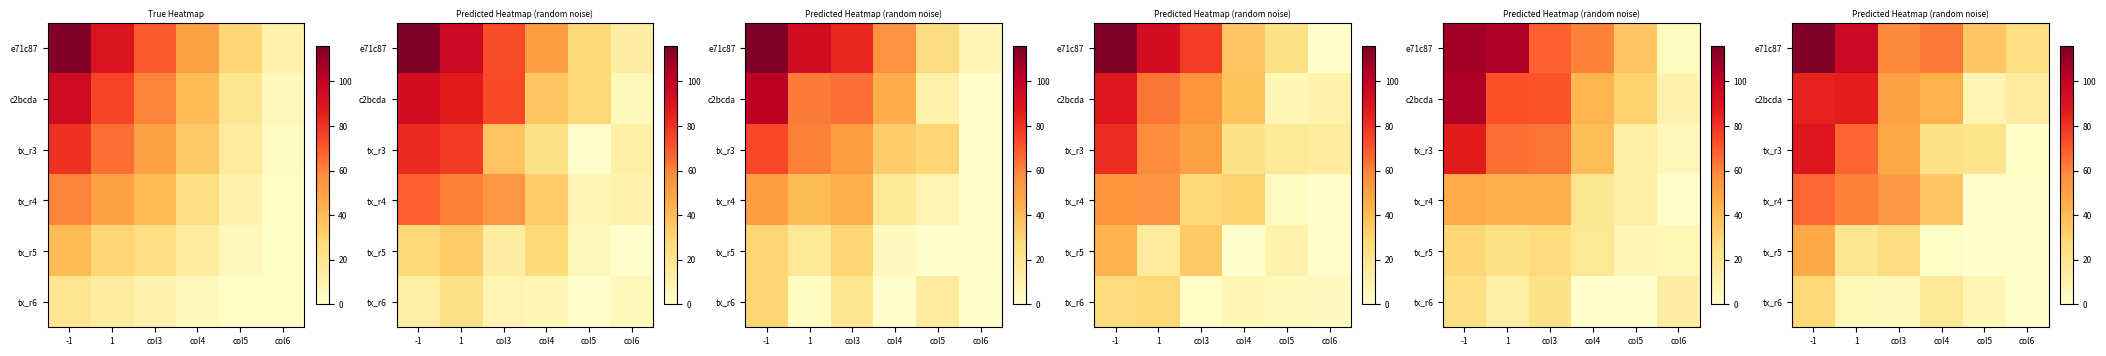

What is the difference between the highest and lowest values at col5?

36.4